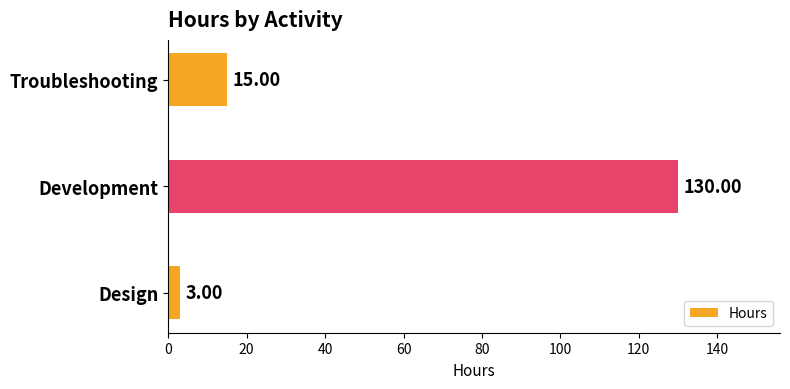

Does the chart contain any negative values?

No